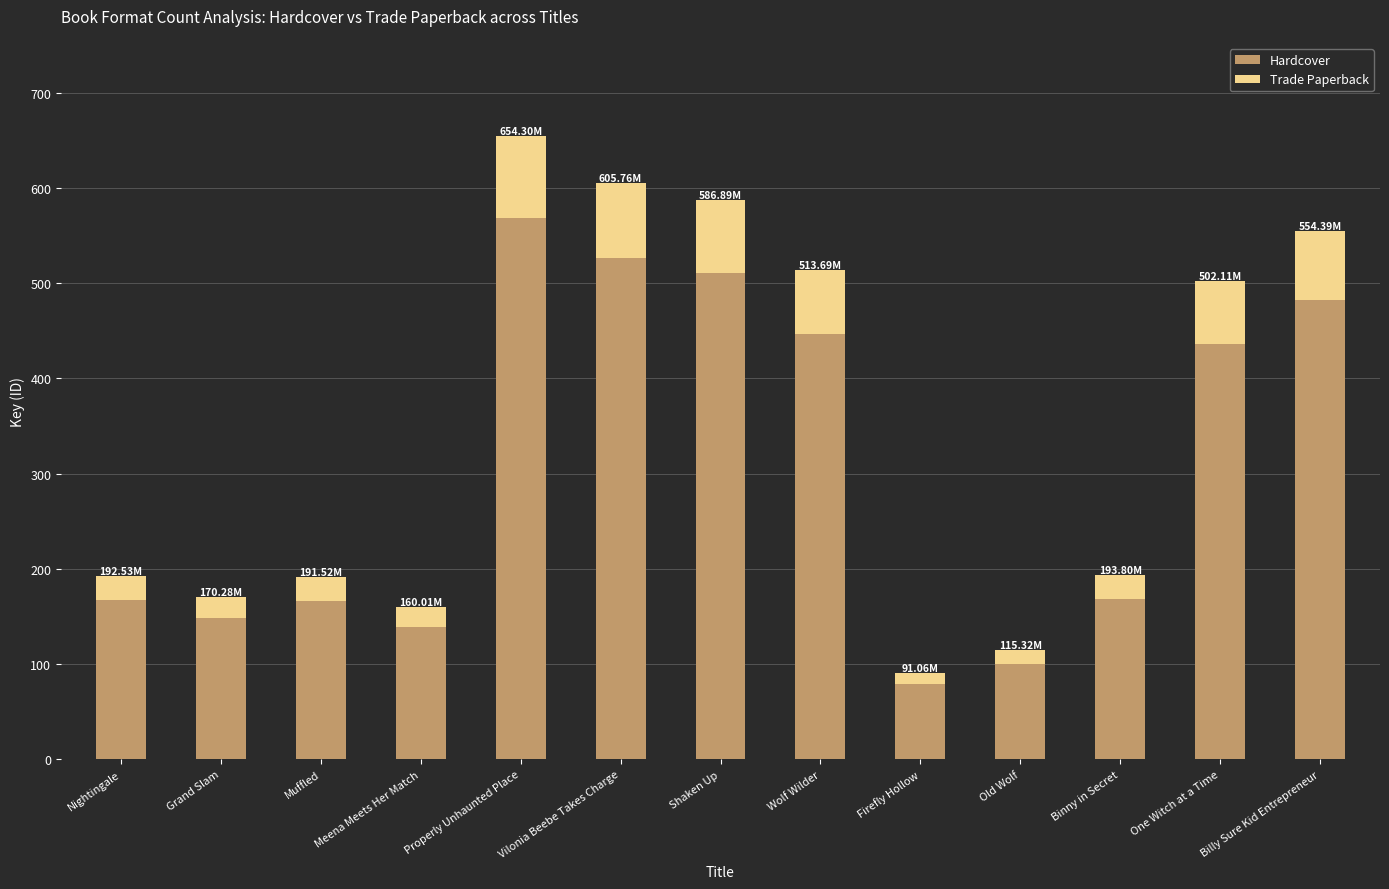

How many bars are there in total?

13